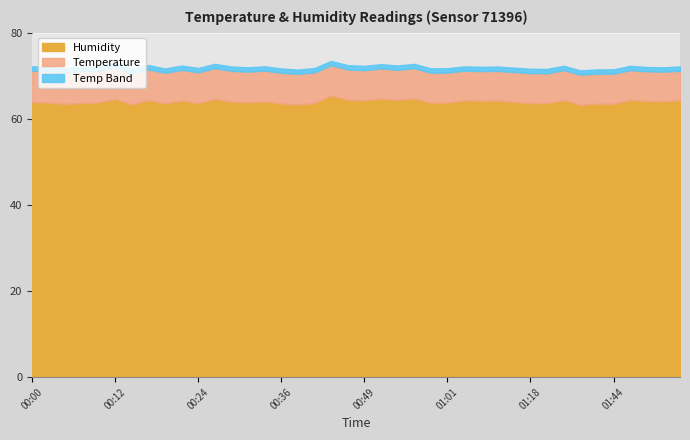

What is the difference between the maximum and minimum values in the Humidity series?

2.1